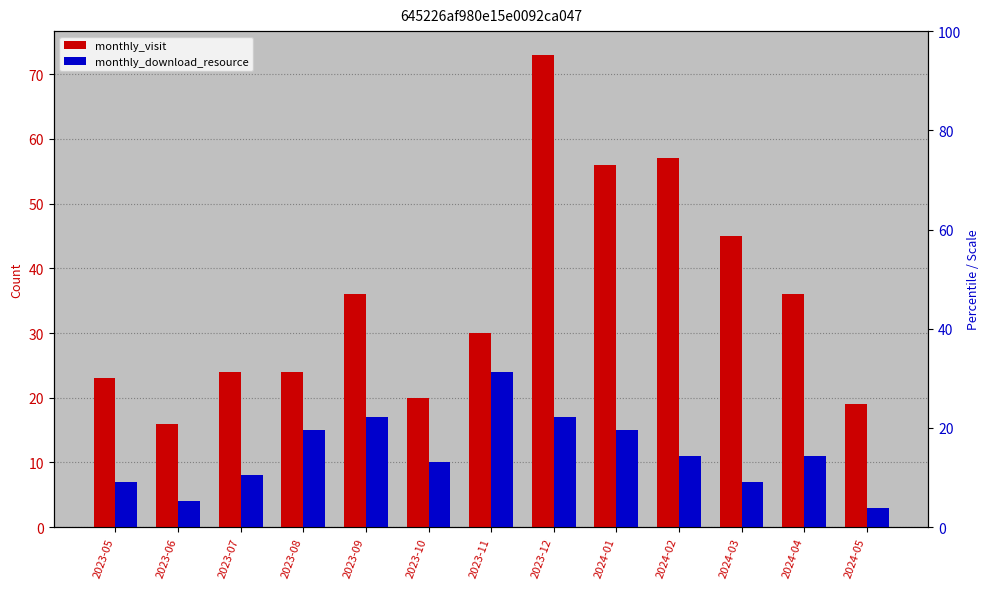

What is the difference between the maximum and minimum values in the monthly_visit series?

57